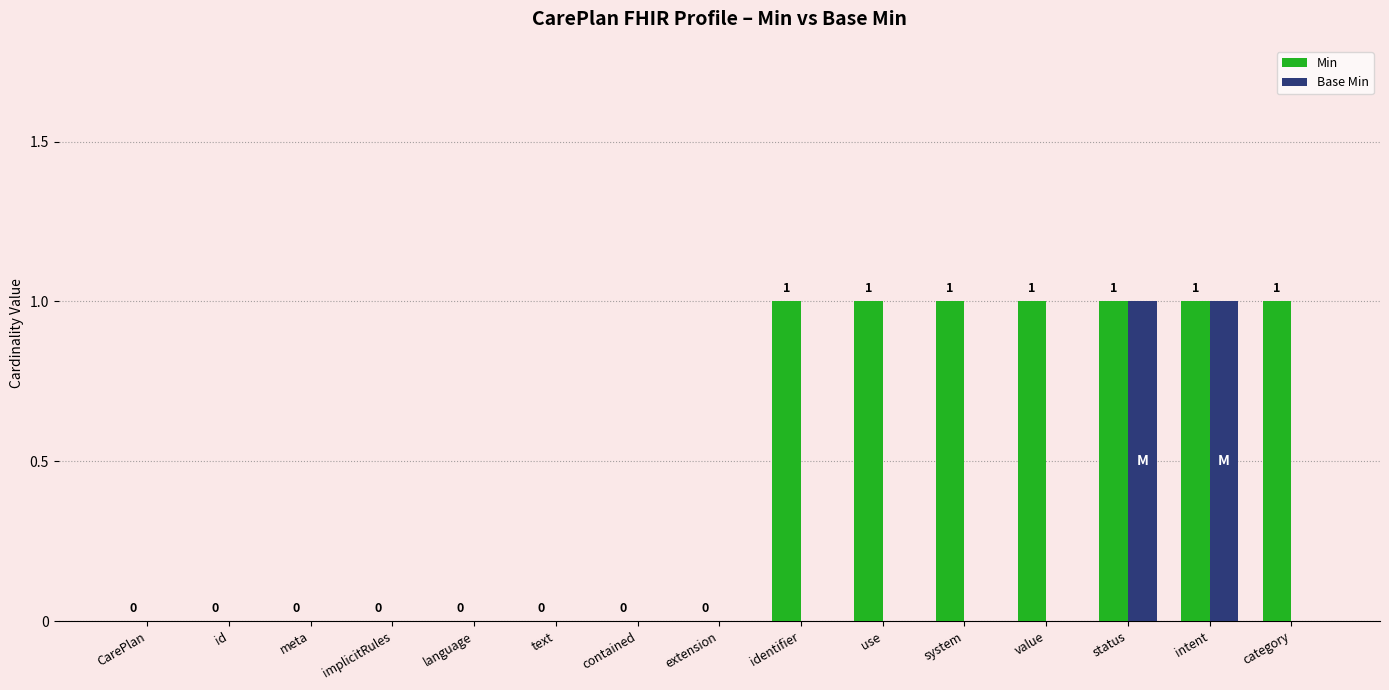

Which series has the largest total across all categories?

Min